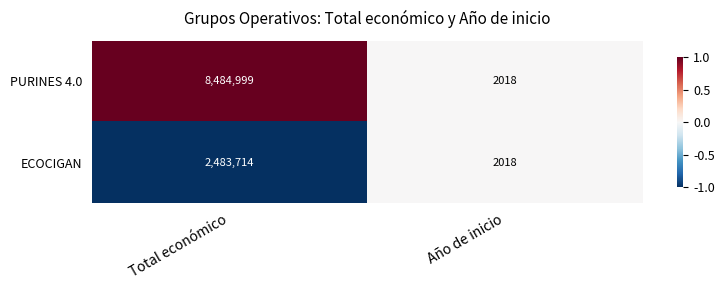

How many distinct data groups are displayed?

2